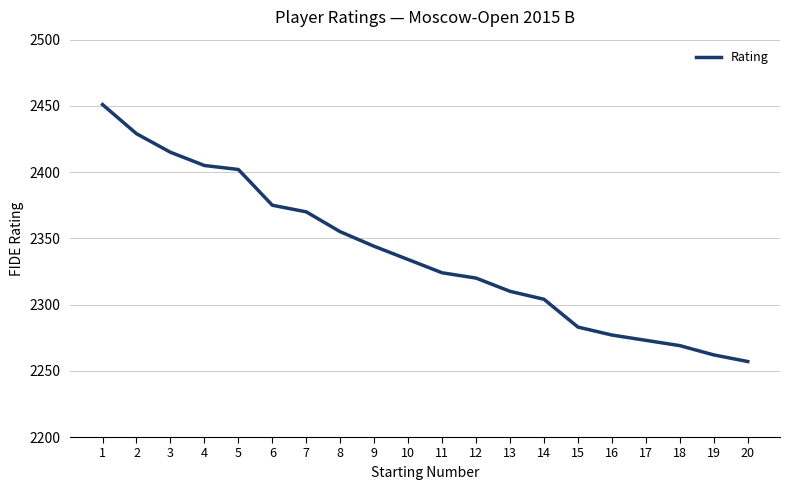

What is the greatest value displayed?

2451